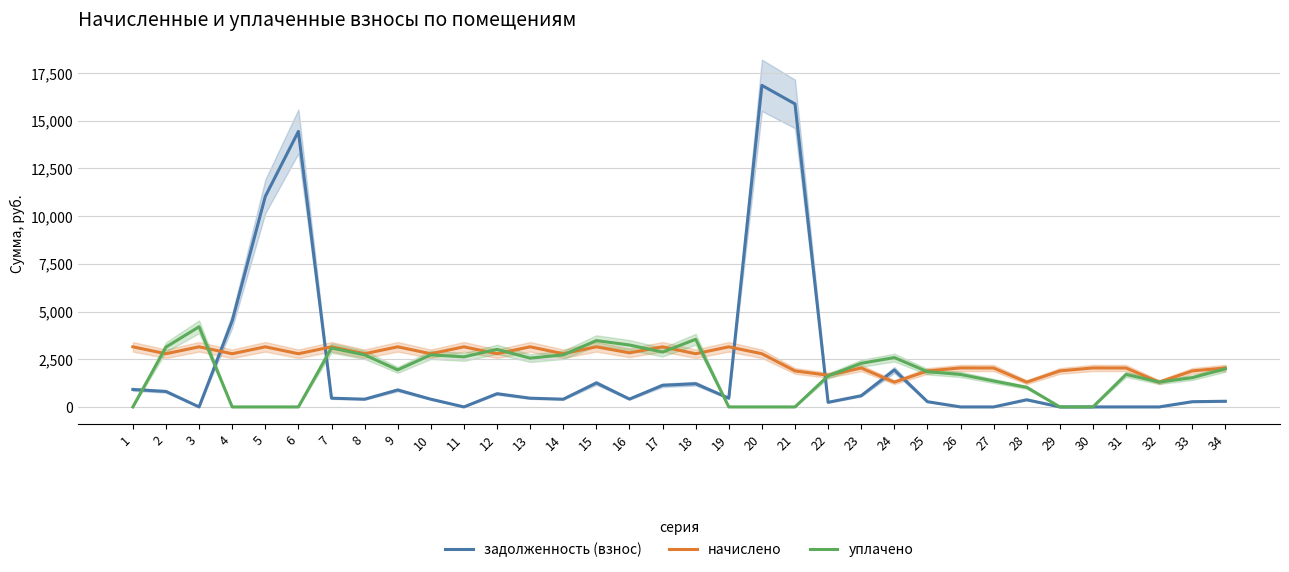

The начислено series shows 1887.6 at 33. True or false?

True